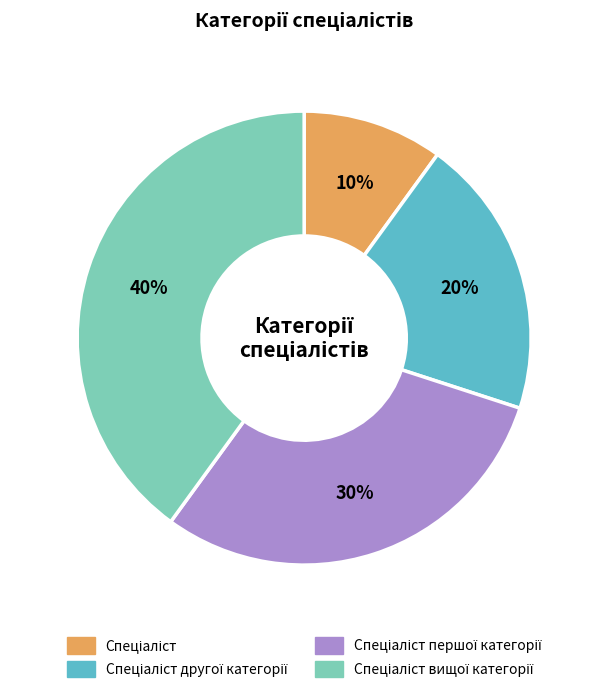

Does any single category account for the majority?

No